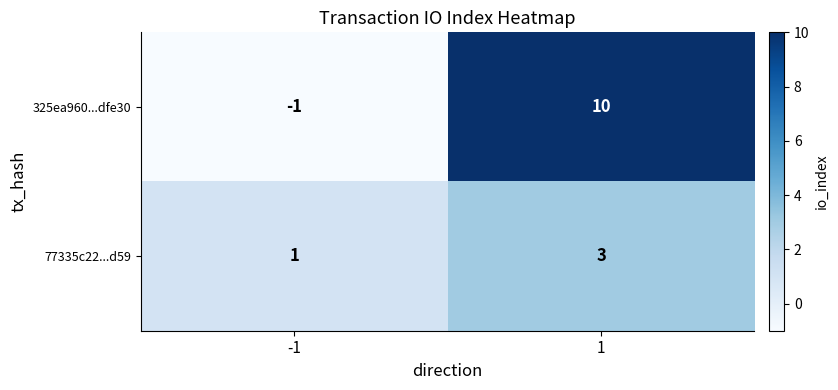

Reading left to right, list all the values displayed in this chart.

325ea960...dfe30: -1	10
77335c22...d59: 1	3